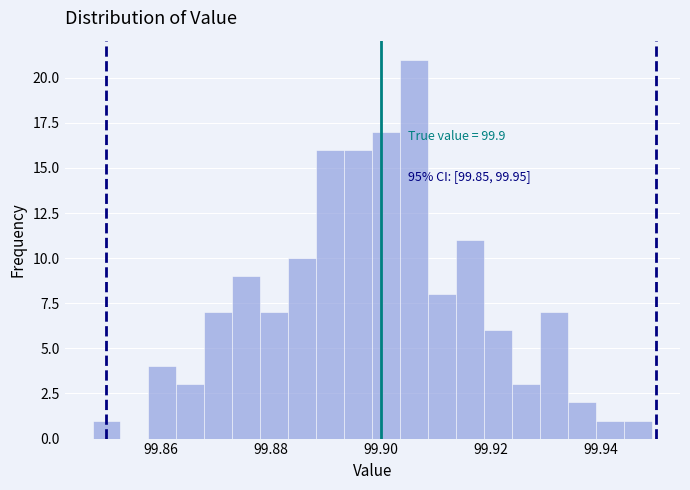

Read against the x-axis, roughly where is the centre of the tallest bar?

99.906